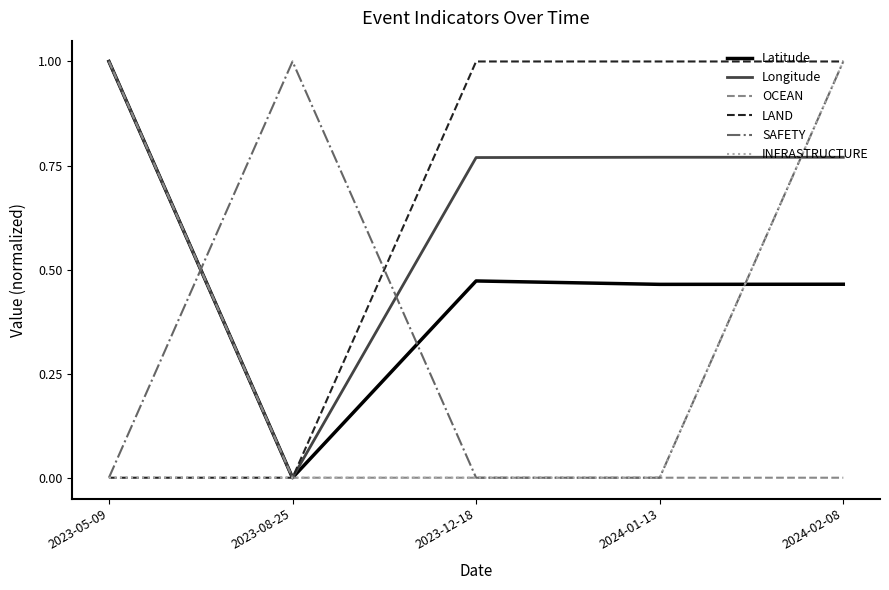

At which category is the sum across all series the highest?

2024-02-08